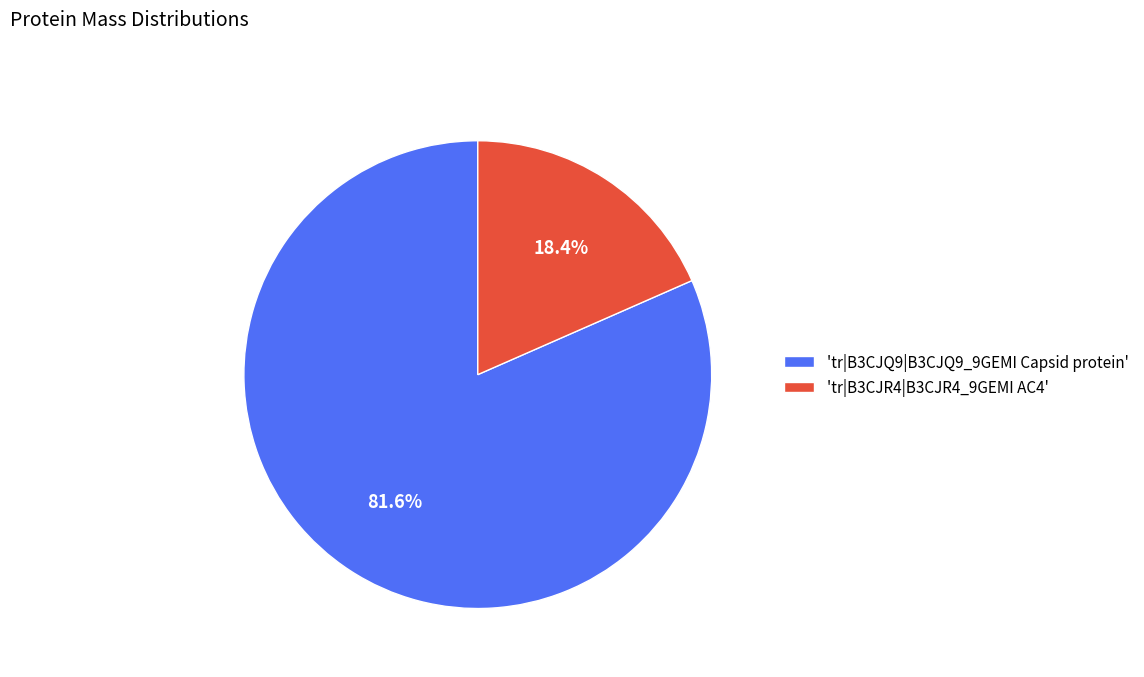

Which slice represents more than half of the pie?

'tr|B3CJQ9|B3CJQ9_9GEMI Capsid protein'